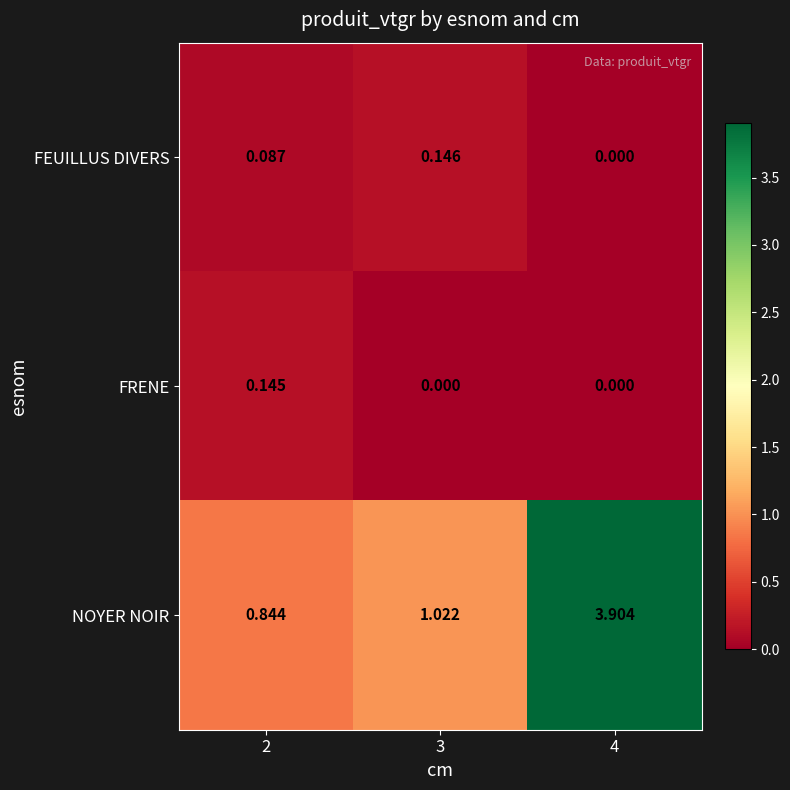

List the series in order of their peak value, highest first.

NOYER NOIR, FEUILLUS DIVERS, FRENE